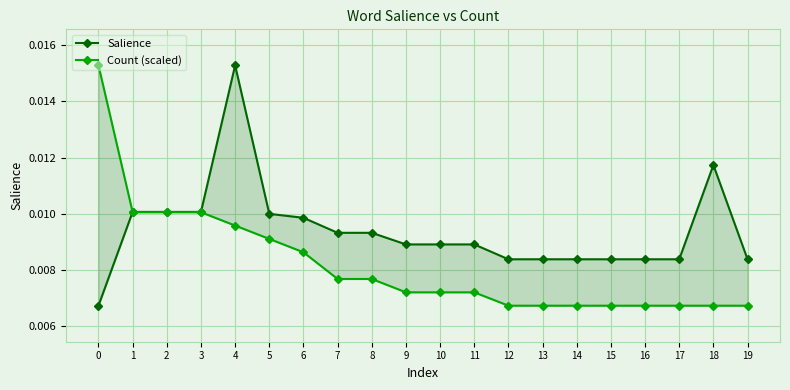

Reading left to right, list all the values displayed in this chart.

Salience: 0=0.0	1=0.0	2=0.0	3=0.0	4=0.0	5=0.0	6=0.0	7=0.0	8=0.0	9=0.0	10=0.0	11=0.0	12=0.0	13=0.0	14=0.0	15=0.0	16=0.0	17=0.0	18=0.0	19=0.0
Count (scaled): 0=0.0	1=0.0	2=0.0	3=0.0	4=0.0	5=0.0	6=0.0	7=0.0	8=0.0	9=0.0	10=0.0	11=0.0	12=0.0	13=0.0	14=0.0	15=0.0	16=0.0	17=0.0	18=0.0	19=0.0